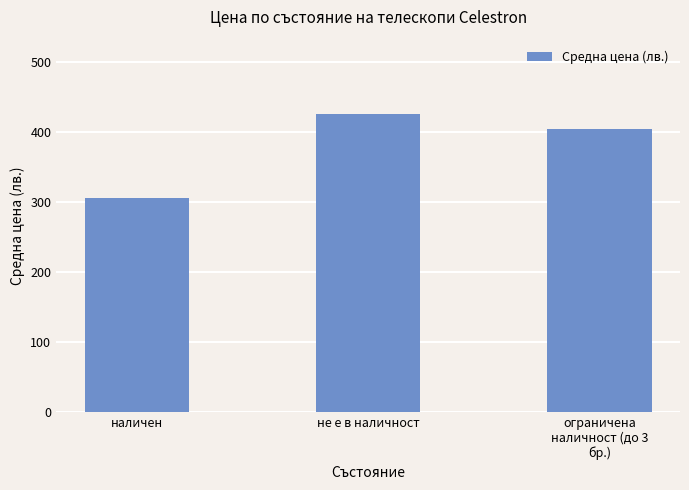

List the labels in order of value, smallest first.

наличен, ограничена
наличност (до 3
бр.), не е в наличност